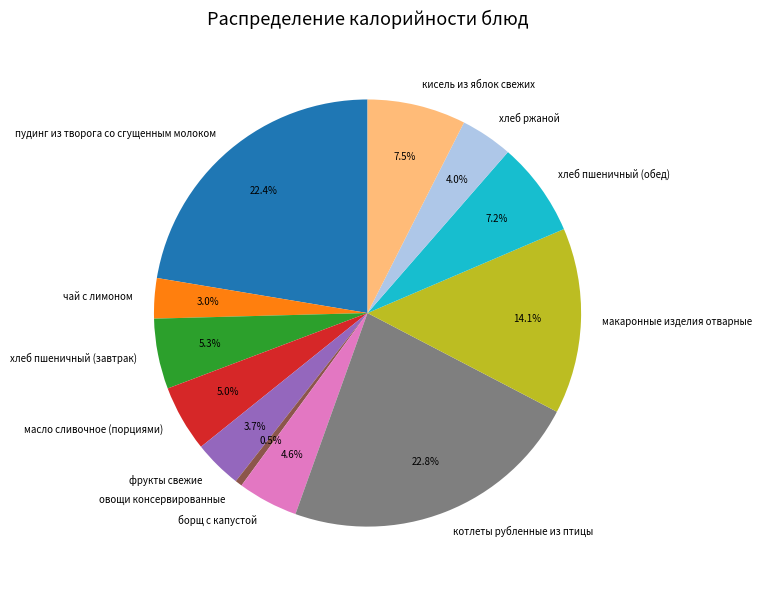

To the nearest percent, what portion does котлеты рубленные из птицы represent?

23%